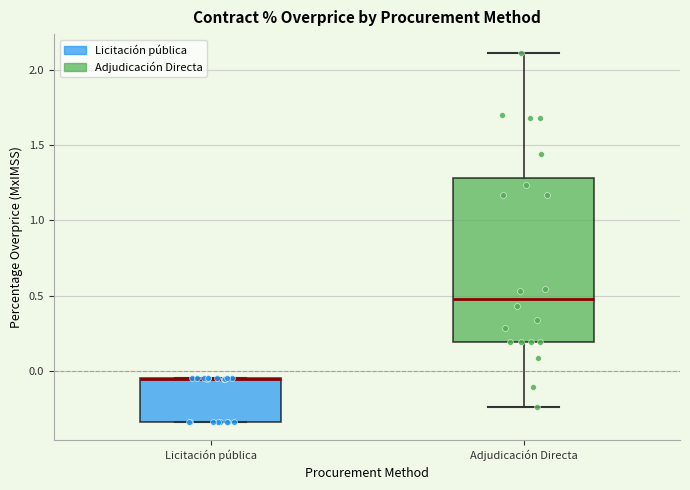

Where does the lower whisker of the box for Adjudicación Directa end on the y-axis? The values are not printed on the chart, so give them approximately, as read against the axis.

-0.25